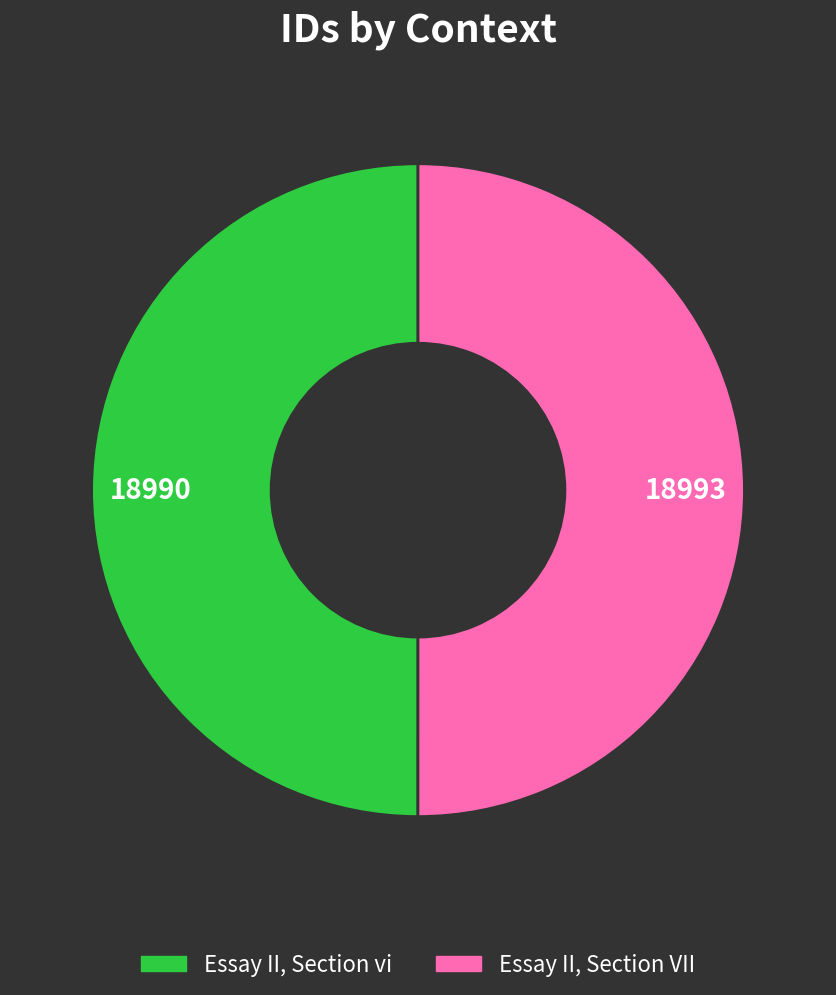

What is the ratio of the value at Essay II, Section VII to the value at Essay II, Section vi?

1.0